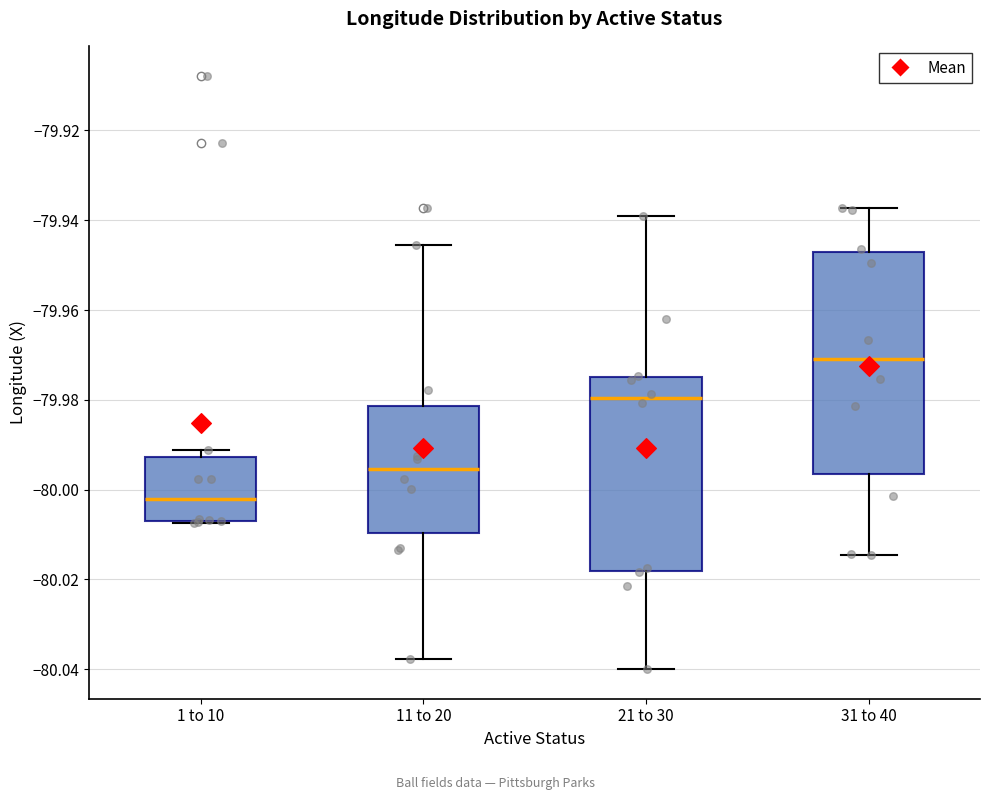

Where does the median line of the box for 1 to 10 sit on the y-axis? The values are not printed on the chart, so give them approximately, as read against the axis.

-80.002